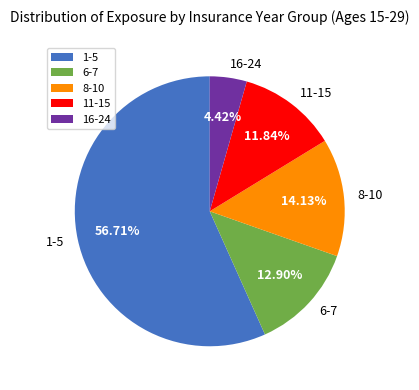

To the nearest percent, what is the difference between the largest and smallest slice percentages?

52%